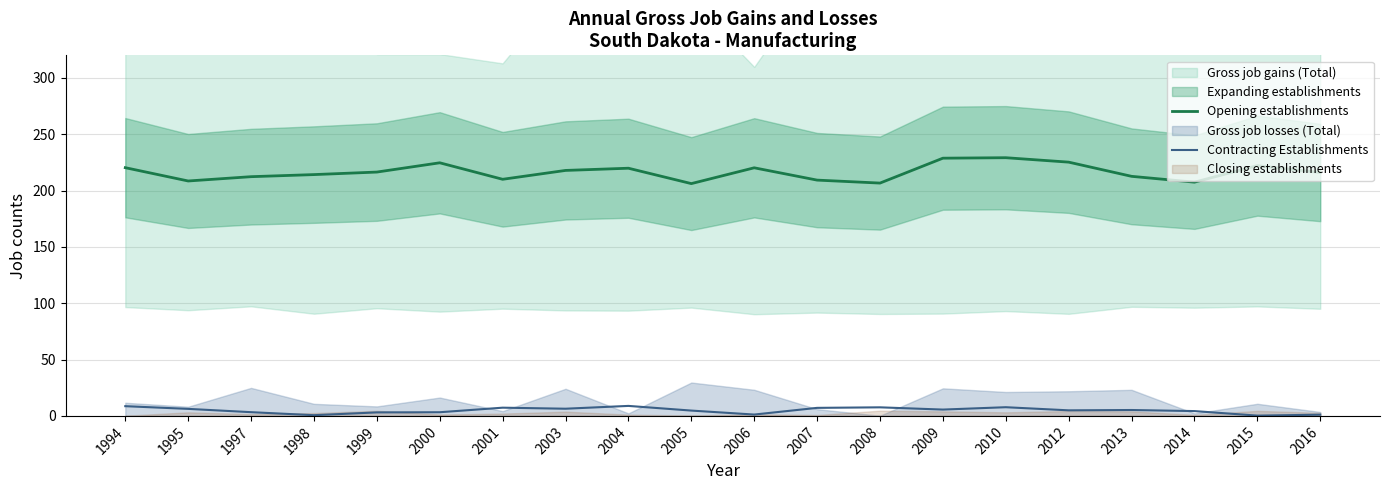

True or false: Contracting Establishments and Opening establishments intersect in this chart.

False